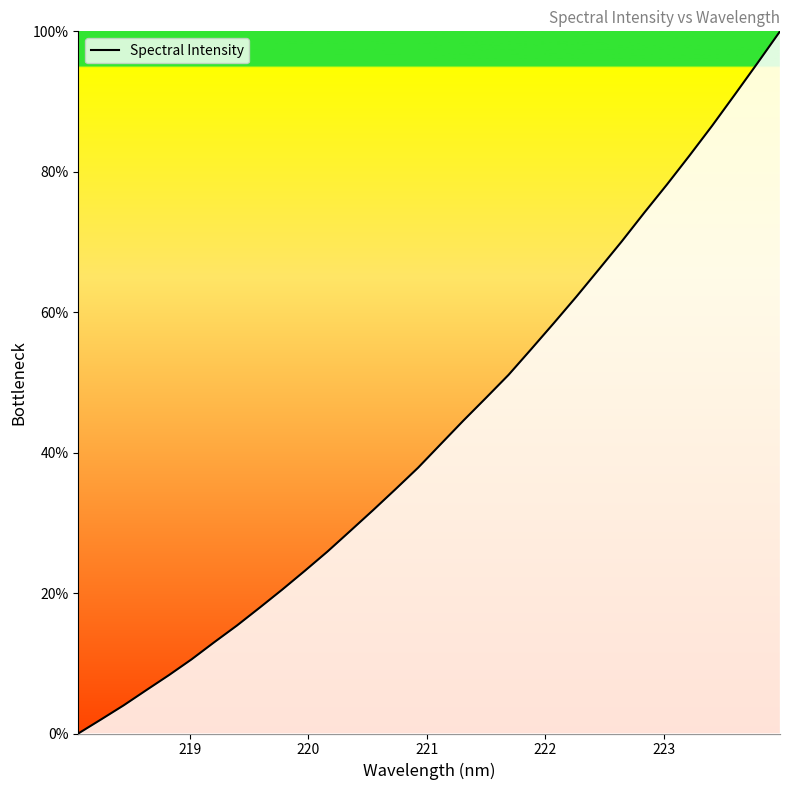

What is the difference between the maximum and minimum values?

100.0